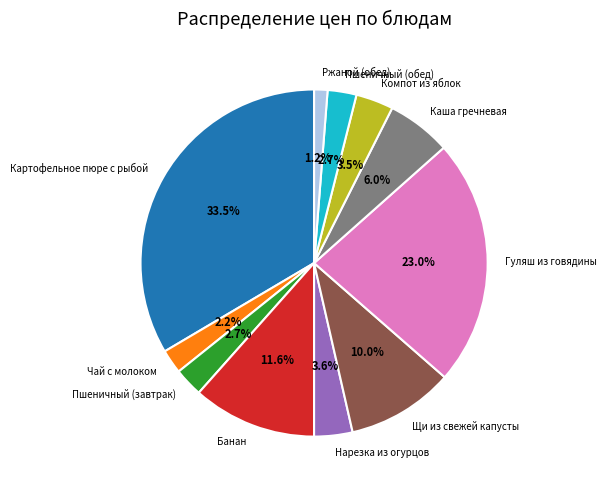

What portion of the pie excludes Гуляш из говядины?

77.0%